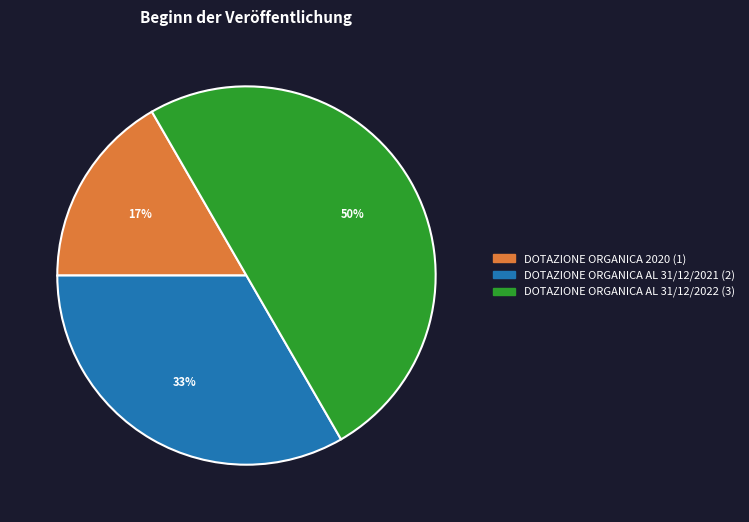

To the nearest percent, what is the average slice percentage?

33%